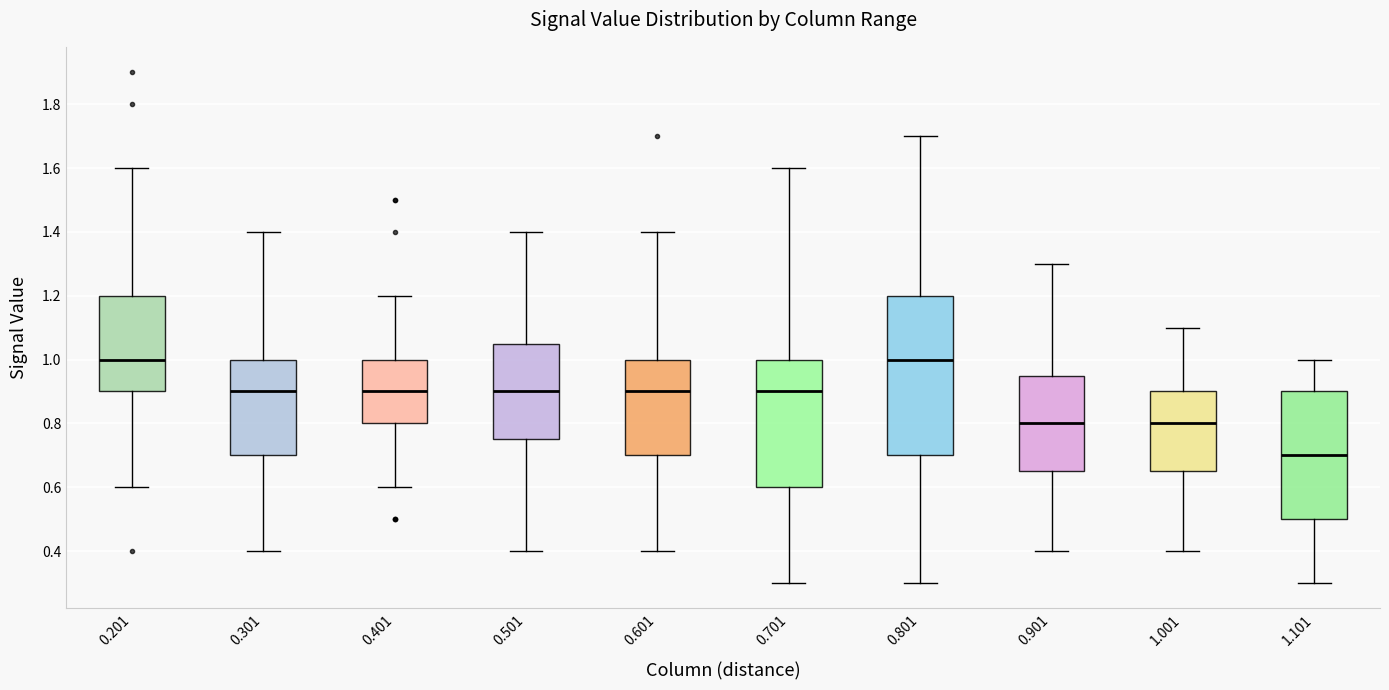

Reading left to right, read every box against the y-axis: the position of its median line, the range the box covers, and the ends of its whiskers. The values are not printed on the chart, so give them approximately, as read against the axis.

0.201: median 1.00, box 0.90 to 1.20, whiskers 0.60 to 1.60
0.301: median 0.90, box 0.70 to 1.00, whiskers 0.40 to 1.40
0.401: median 0.90, box 0.80 to 1.00, whiskers 0.60 to 1.20
0.501: median 0.90, box 0.76 to 1.06, whiskers 0.40 to 1.40
0.601: median 0.90, box 0.70 to 1.00, whiskers 0.40 to 1.40
0.701: median 0.90, box 0.60 to 1.00, whiskers 0.30 to 1.60
0.801: median 1.00, box 0.70 to 1.20, whiskers 0.30 to 1.70
0.901: median 0.80, box 0.66 to 0.96, whiskers 0.40 to 1.30
1.001: median 0.80, box 0.66 to 0.90, whiskers 0.40 to 1.10
1.101: median 0.70, box 0.50 to 0.90, whiskers 0.30 to 1.00